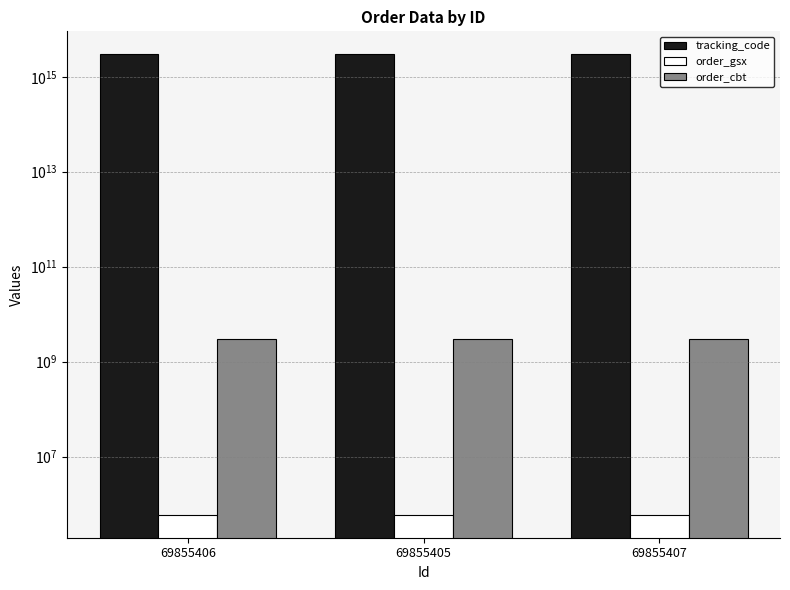

What are all the series names shown in the legend?

tracking_code, order_gsx, order_cbt